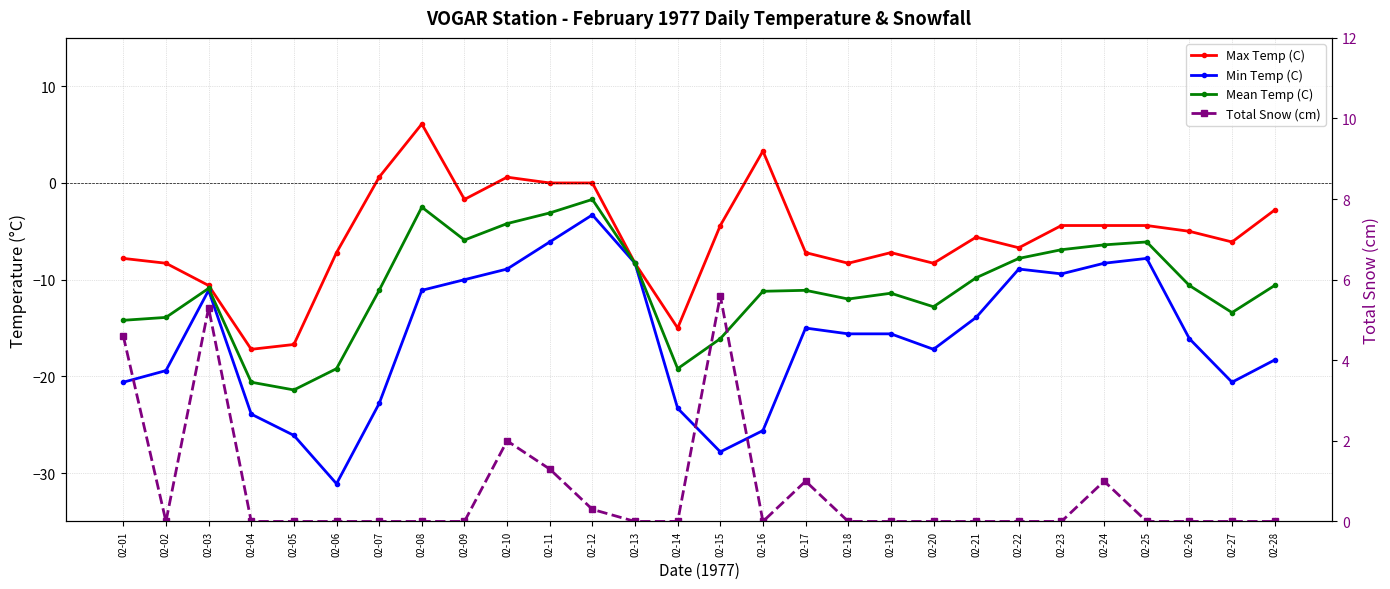

Rank the categories by Max Temp (C) value from highest to lowest.

02-08, 02-16, 02-07, 02-10, 02-11, 02-12, 02-09, 02-28, 02-15, 02-23, 02-24, 02-25, 02-26, 02-21, 02-27, 02-22, 02-06, 02-17, 02-19, 02-01, 02-02, 02-13, 02-18, 02-20, 02-03, 02-14, 02-05, 02-04